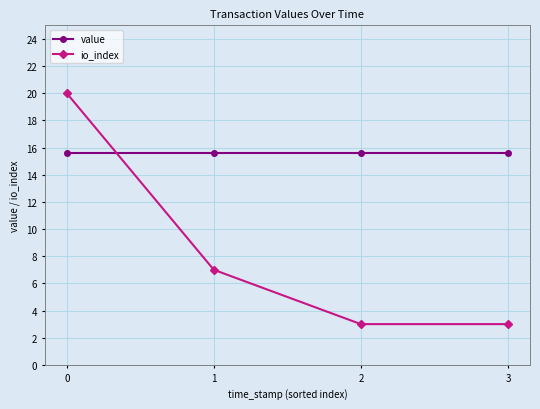

What is the minimum value shown in the chart?

3.0